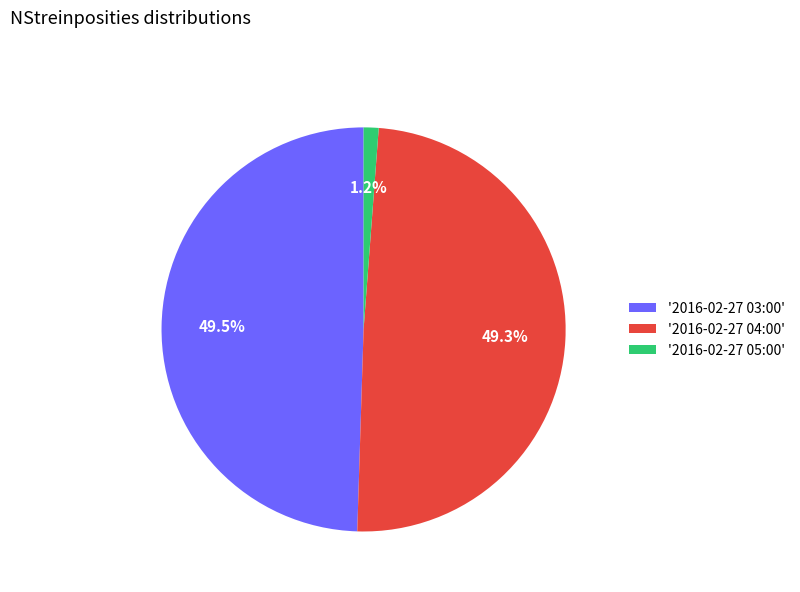

Is there any slice that represents more than half of the pie?

No